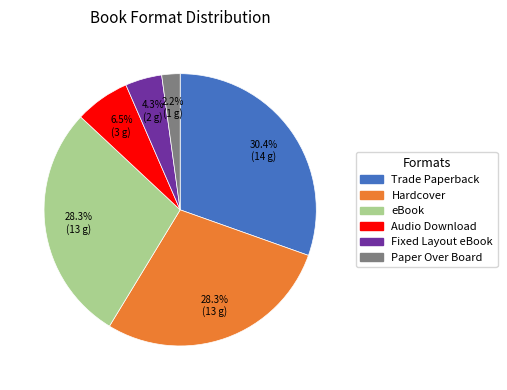

Is there a majority slice in this chart?

No